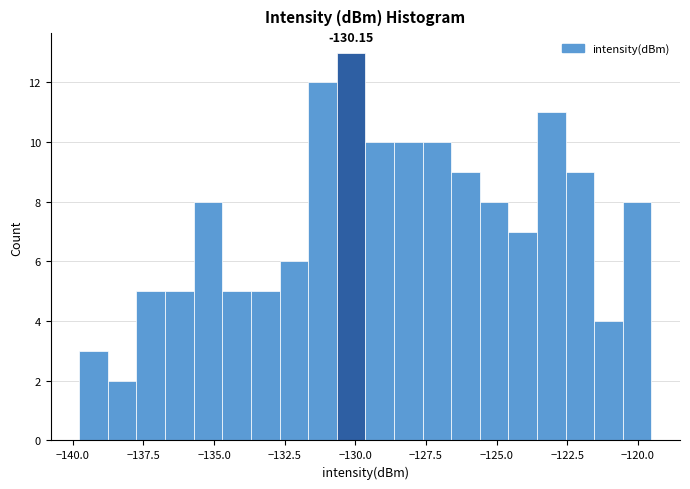

Around what value on the x-axis is the tallest bar? Give the approximate position of its centre, as read against the axis.

-130.0